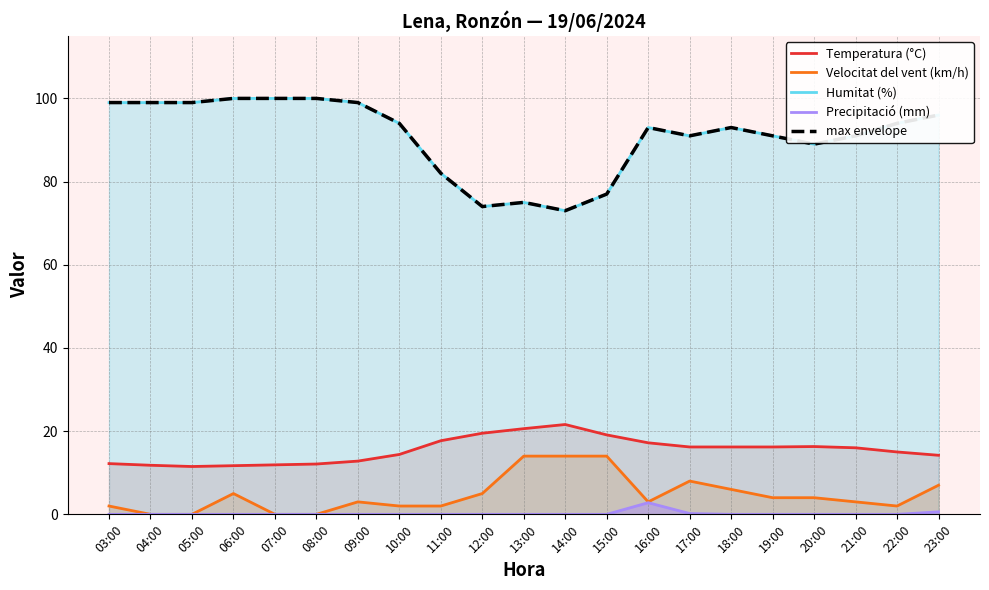

List the series in order of their peak value, highest first.

Humitat (%), max envelope, Temperatura (°C), Velocitat del vent (km/h), Precipitació (mm)